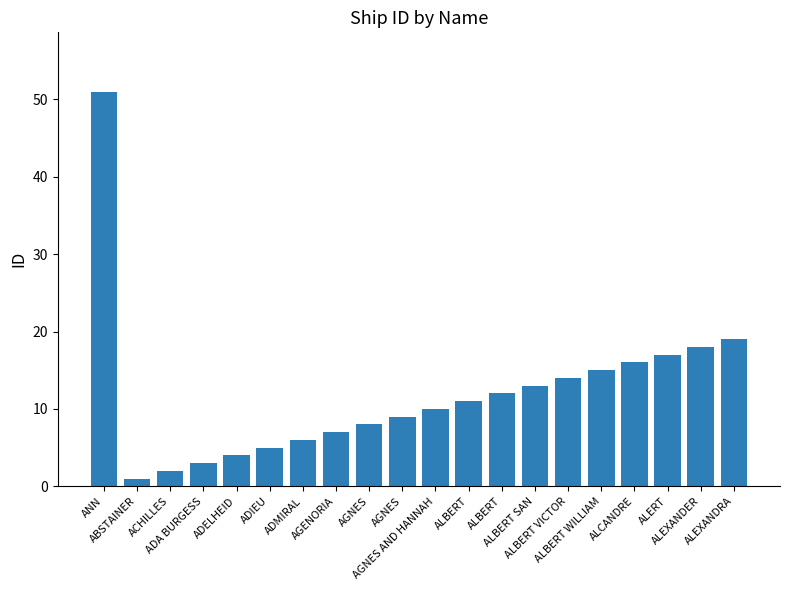

What is the difference between the values at ADMIRAL and ALBERT SAN?

7